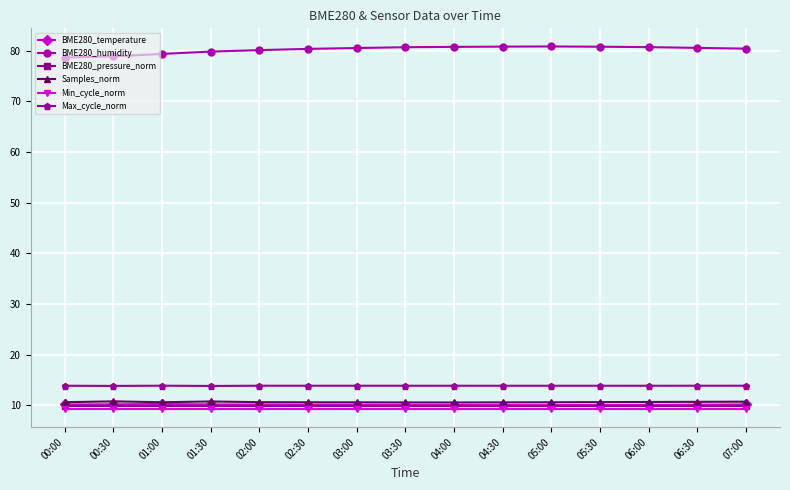

Which series has the largest range (max minus min)?

BME280_humidity